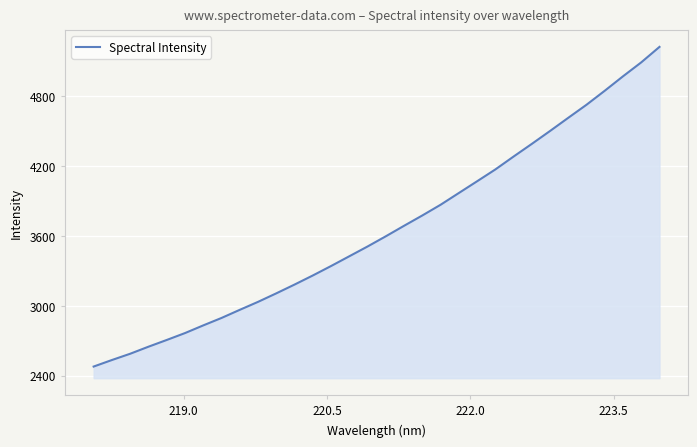

What is the smallest value displayed?

2478.4